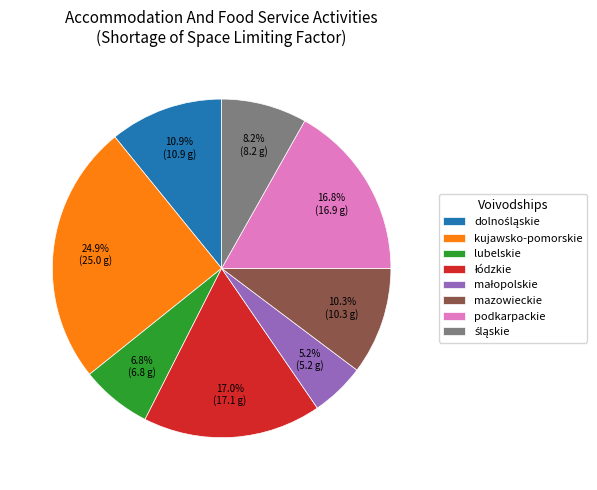

How many segments does this pie chart have?

8